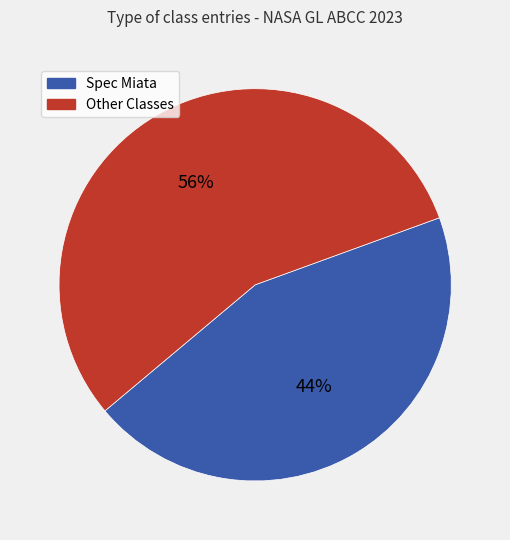

To the nearest percent, what is the average slice percentage?

50%